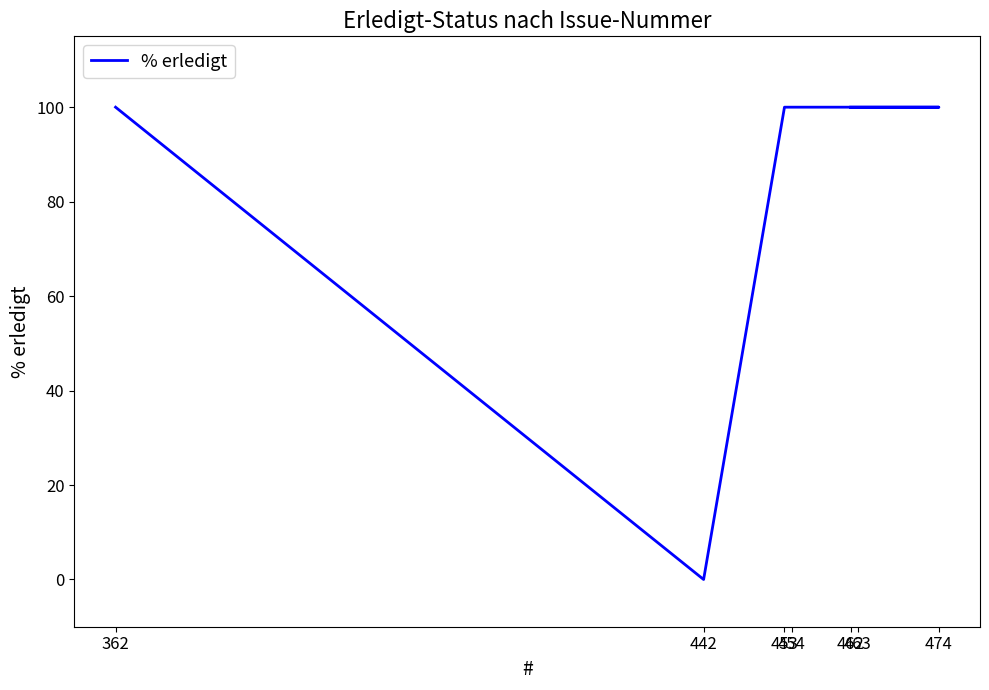

How many points are lower than both their immediate neighbors (excluding endpoints)?

1